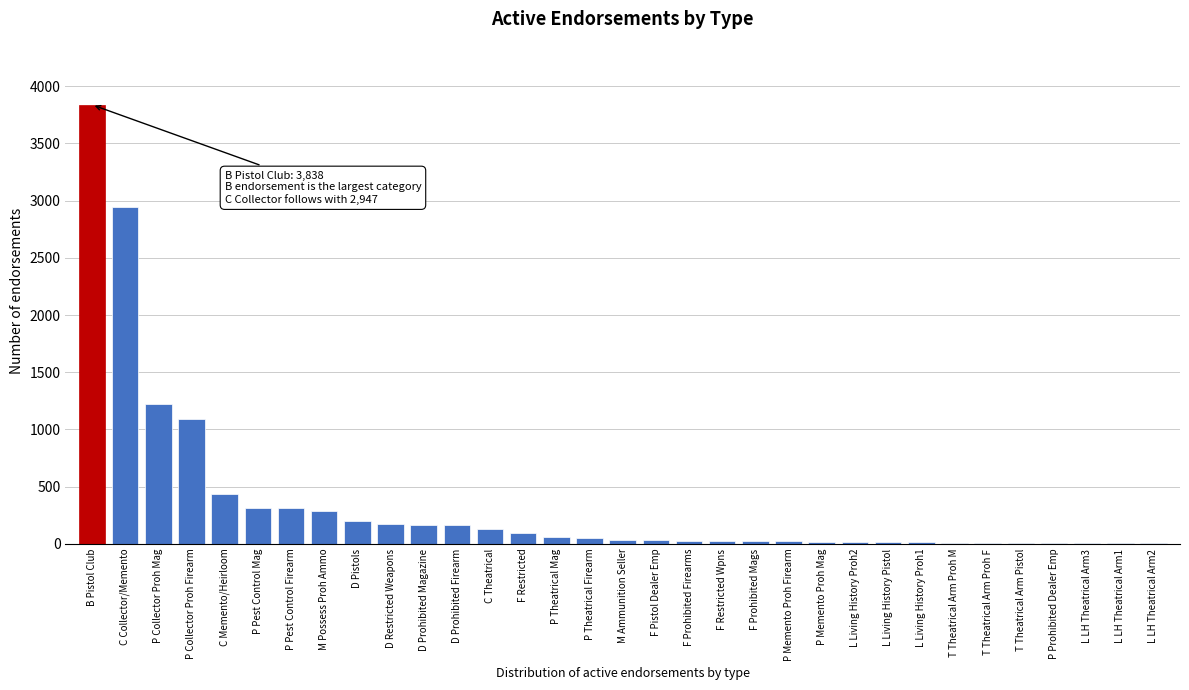

The value at P Pest Control Mag is 526. True or false?

False